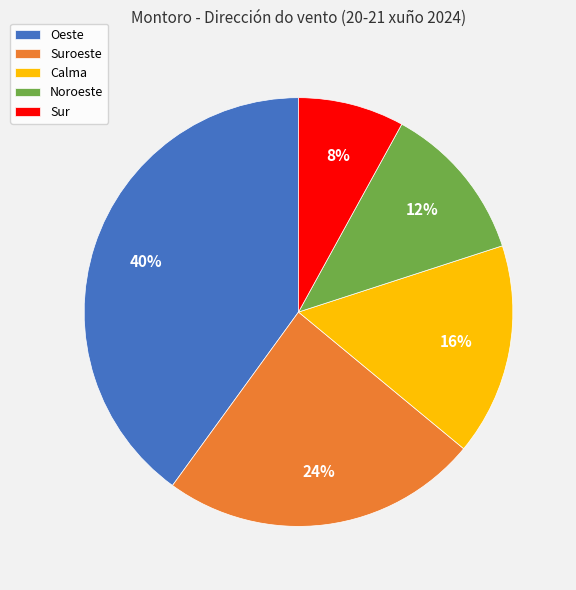

To the nearest percent, what portion does Calma represent?

16%